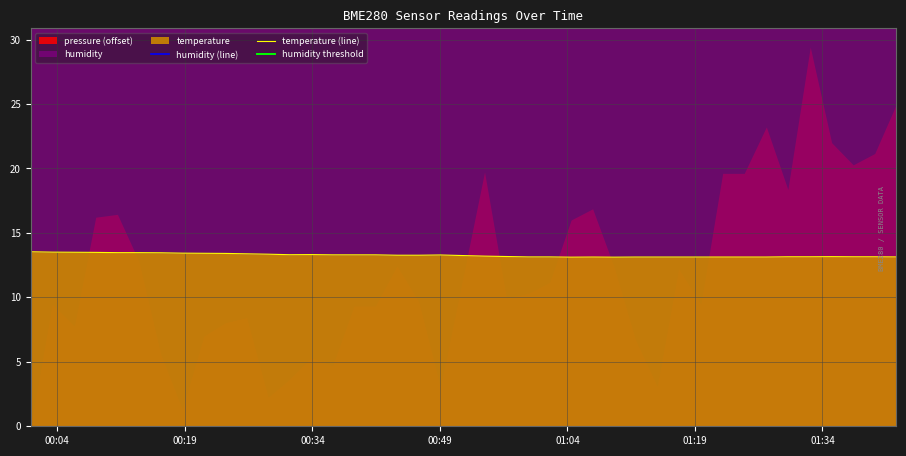

Is it true that humidity equals 91.3 at 2023-07-13T00:36:23?

True